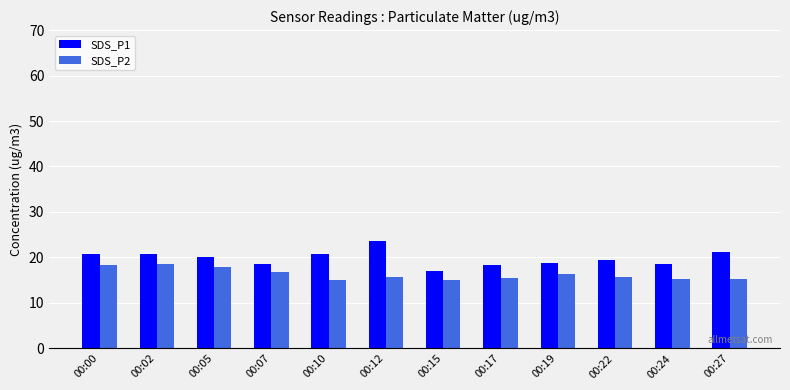

The value of SDS_P1 at 00:22 is 5.4. True or false?

False